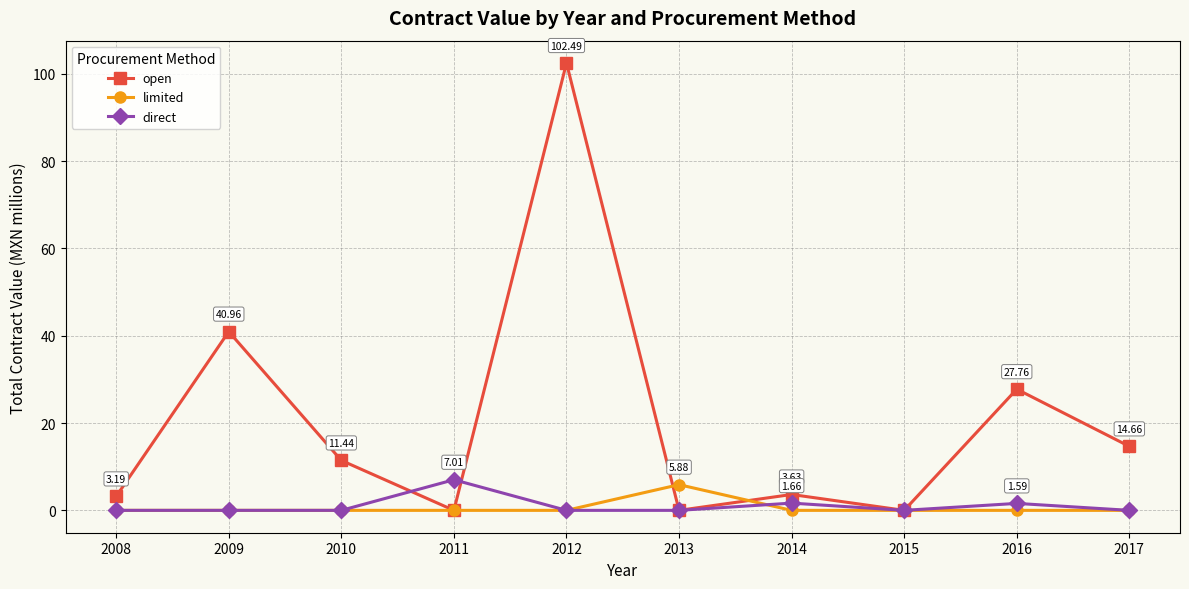

What is the spread (max minus min) of values at 2014?

3.6